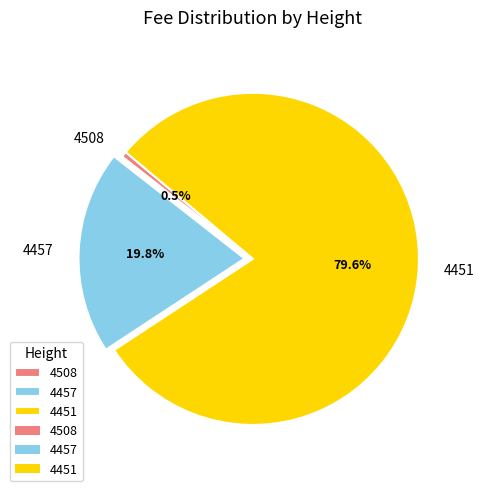

How many slices are in this pie chart?

3